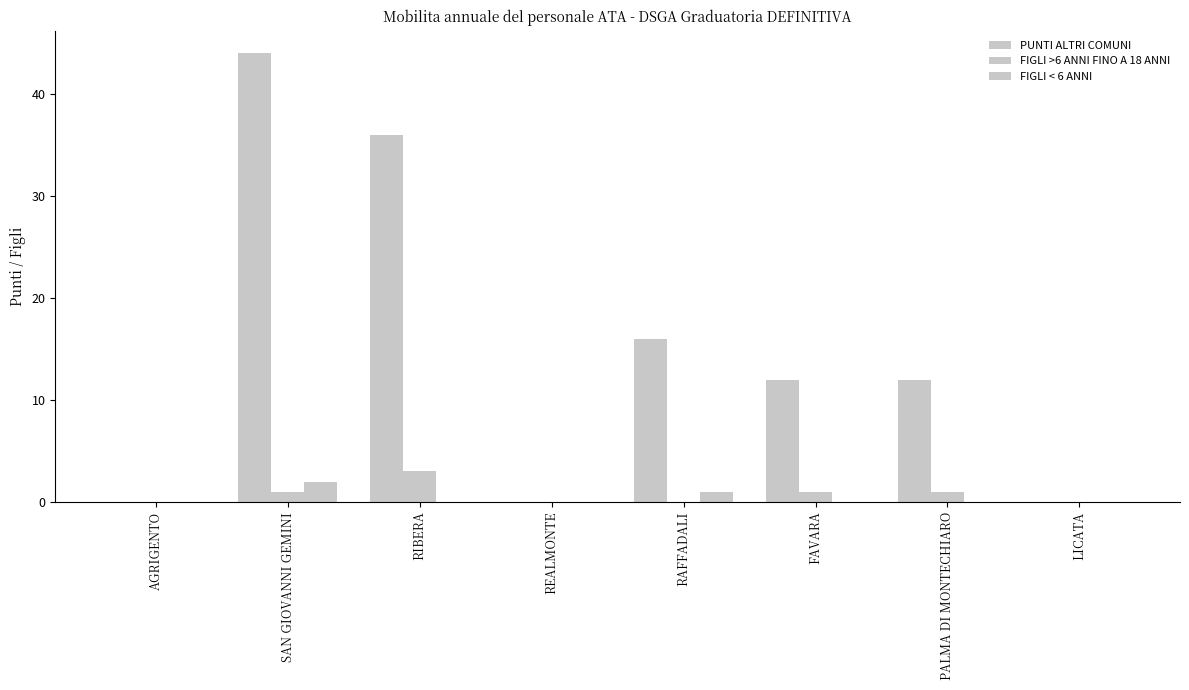

Count the number of categories in the chart.

8